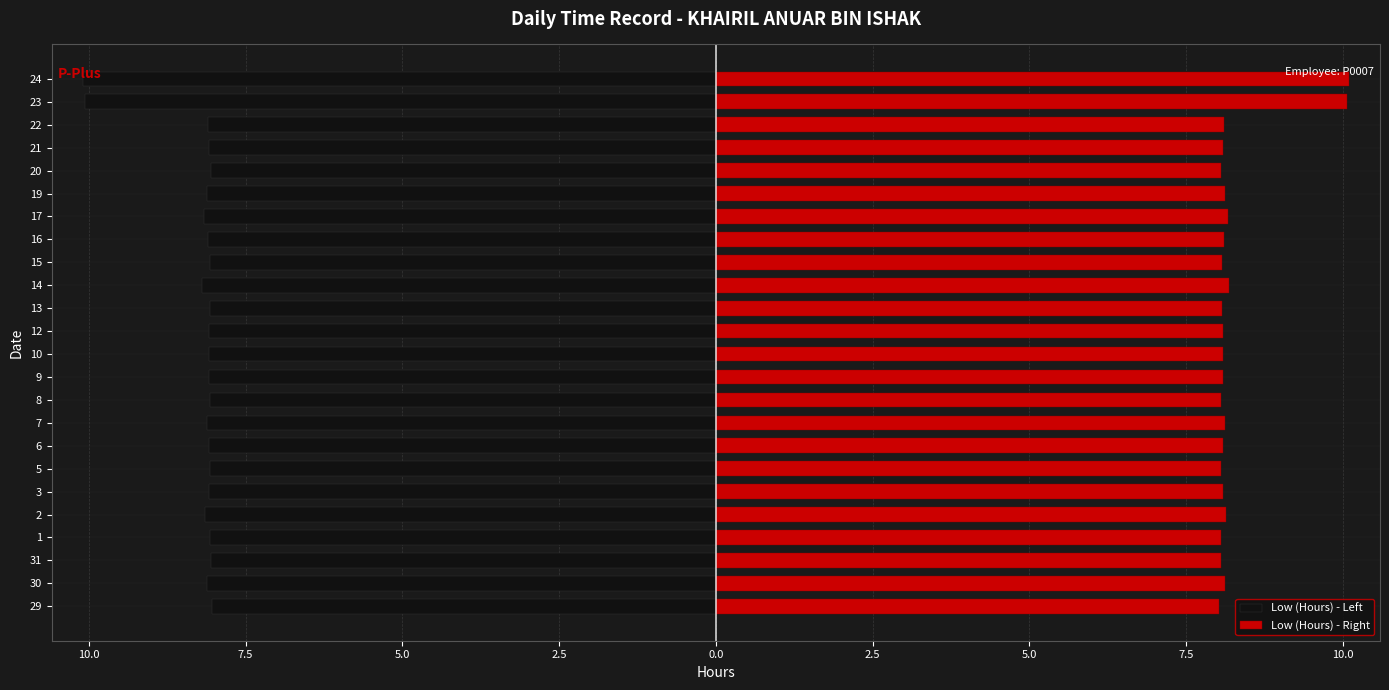

True or false: Low (Hours) - Right has a value of 5.7 at 23.

False